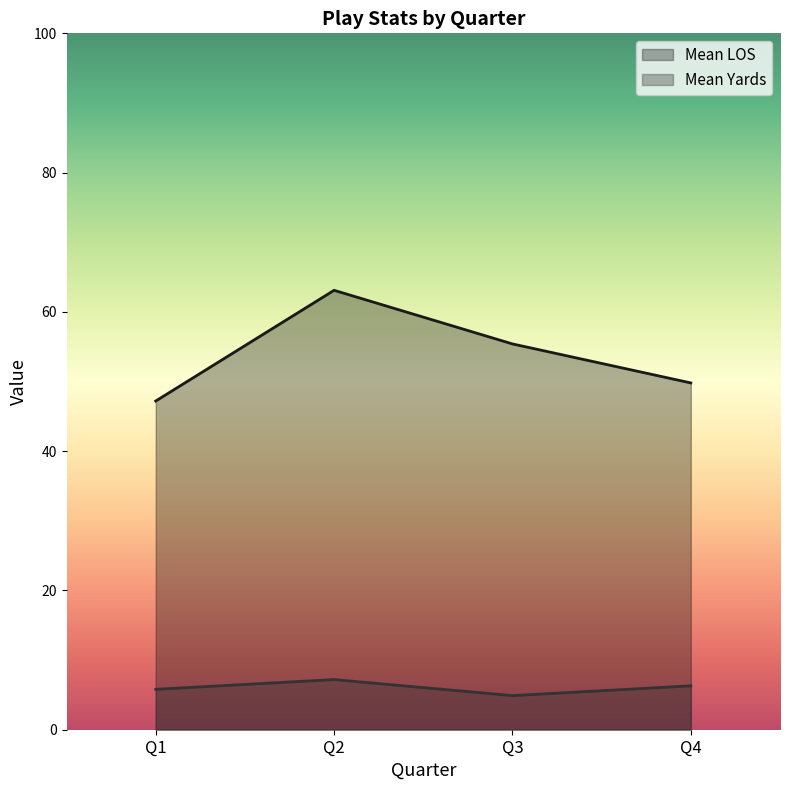

Reading left to right, extract all data points from this chart.

47.2	63.1	55.4	49.8